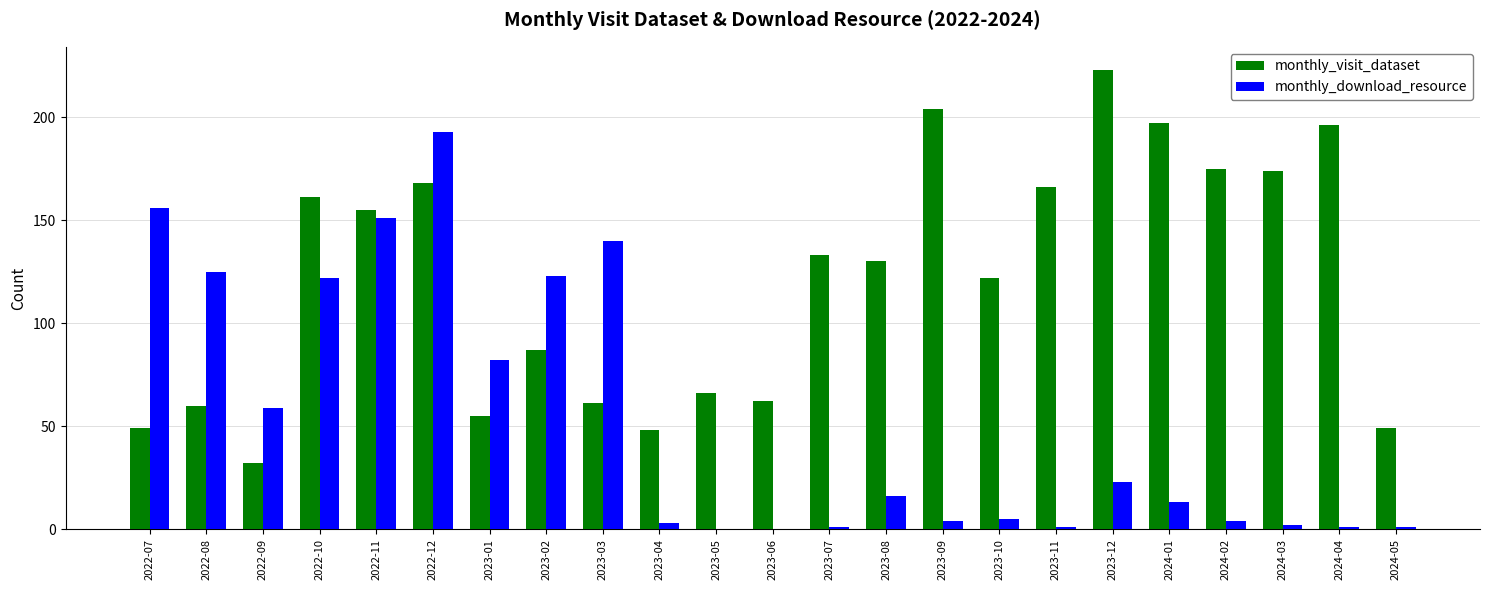

Count the number of categories in the chart.

23